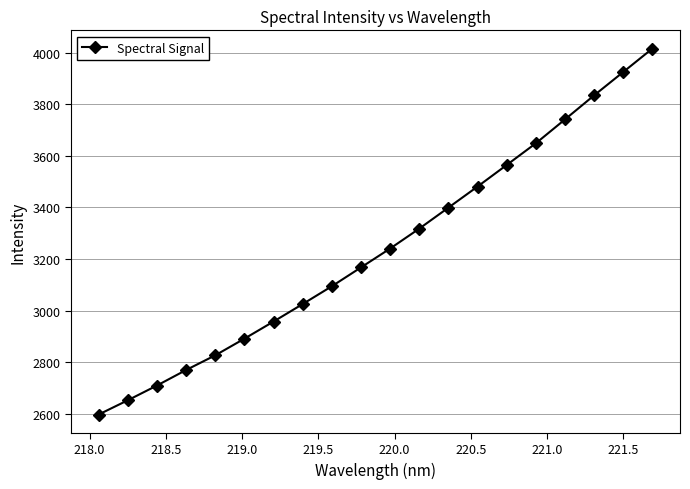

What is the sum of all values?

64868.2